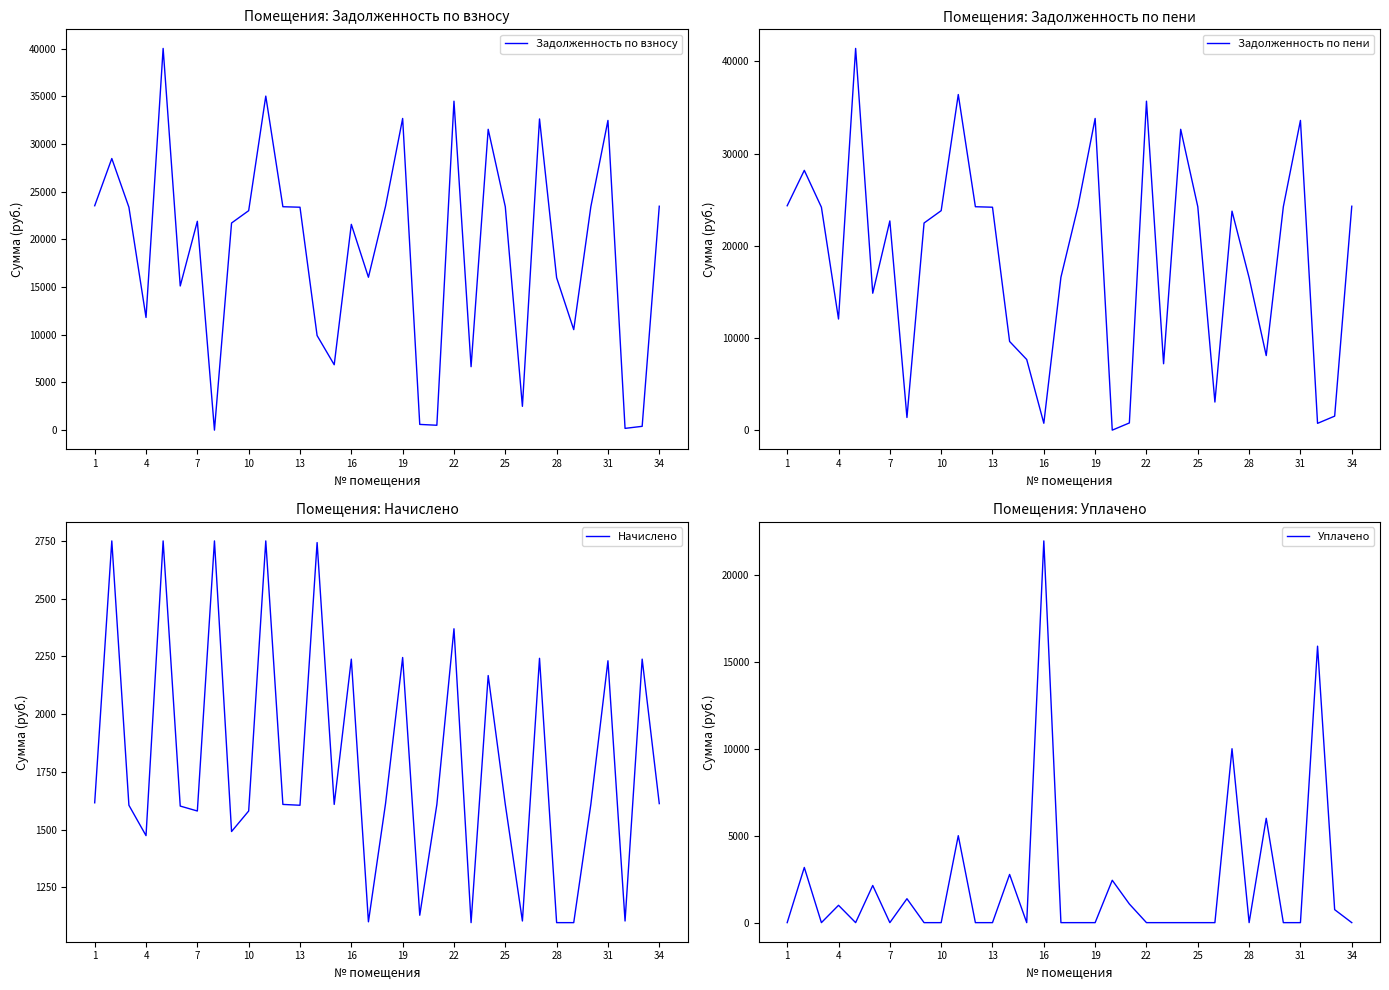

True or false: Задолженность по взносу has more than 1 interior local peaks.

True